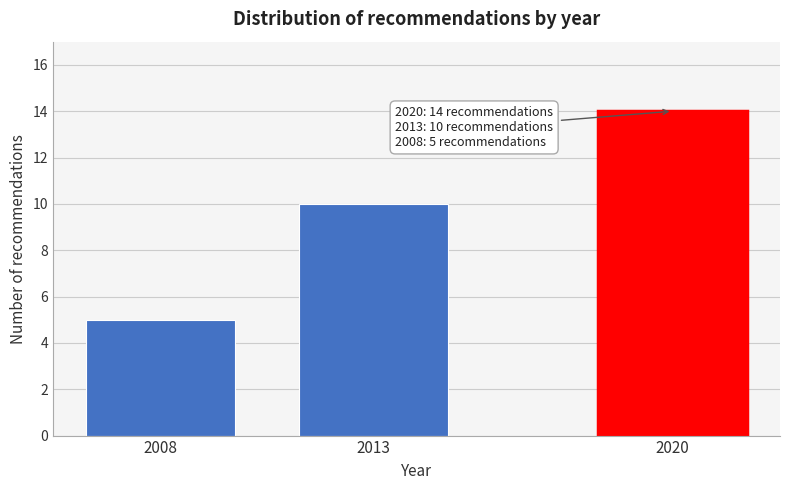

Reading left to right, extract all data points from this chart.

2008=5	2013=10	2020=14